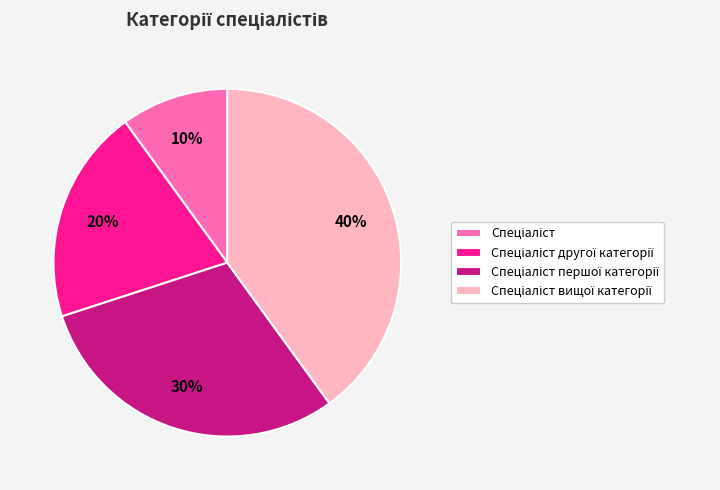

Does any single category account for the majority?

No